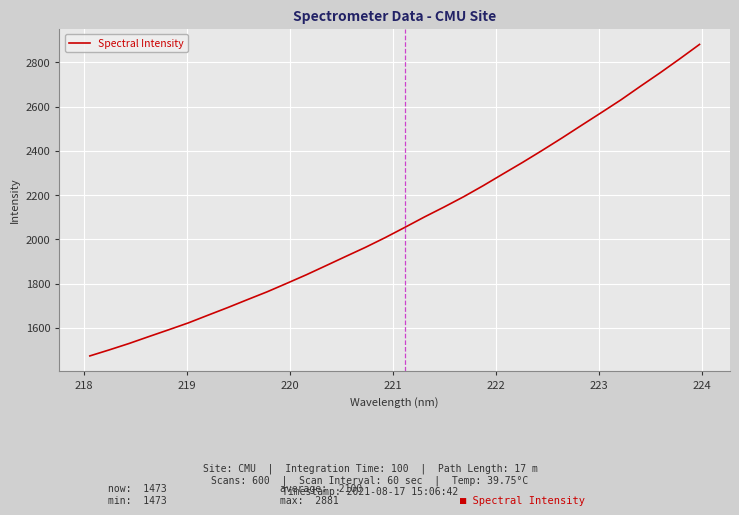

How many values are below 2053?

16